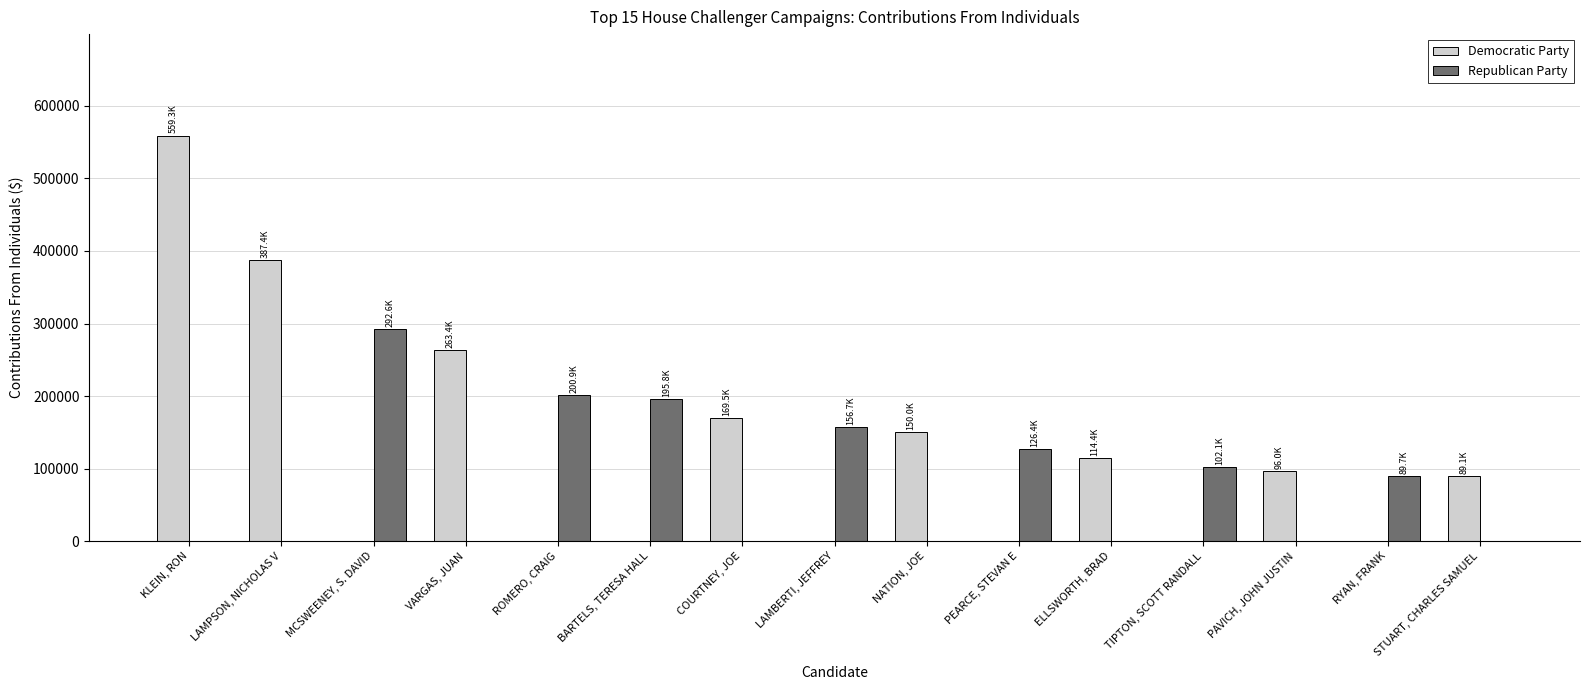

At which category is the sum across all series the highest?

KLEIN, RON